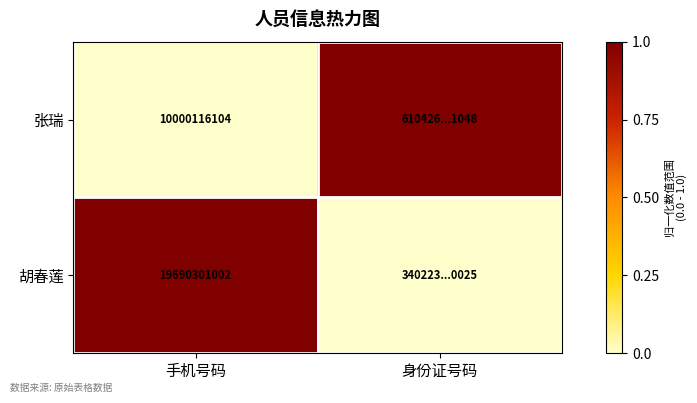

What is the spread (max minus min) of values at 手机号码?

9690184898